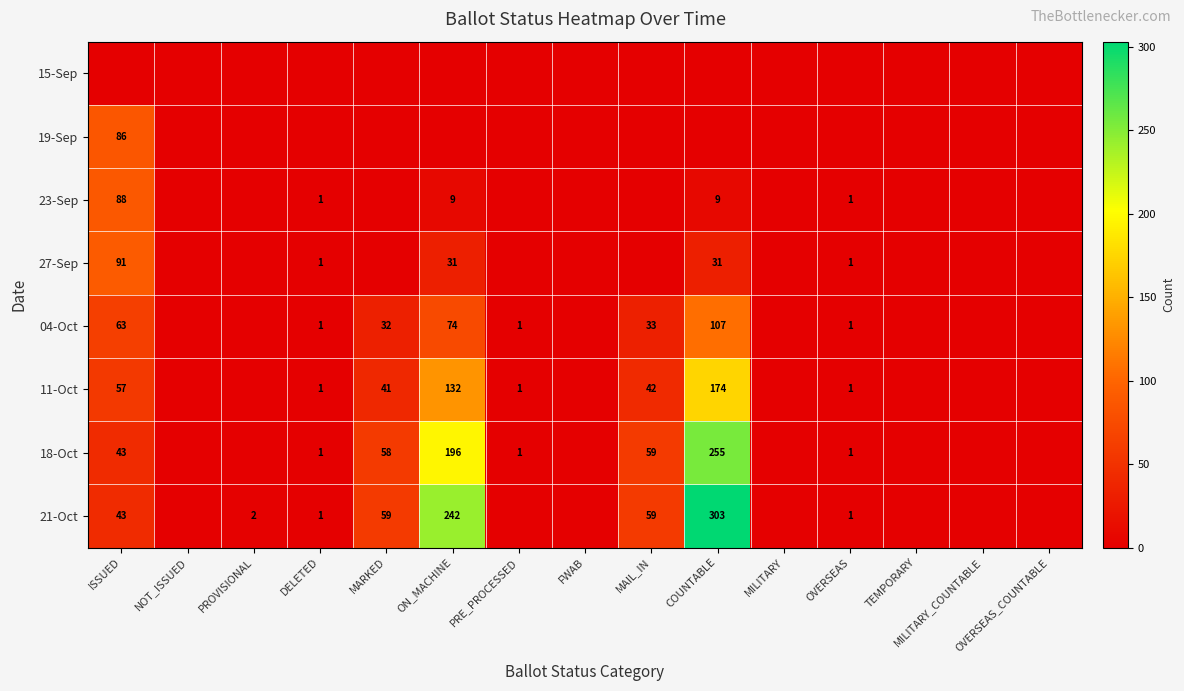

How many data points does each series have?

15